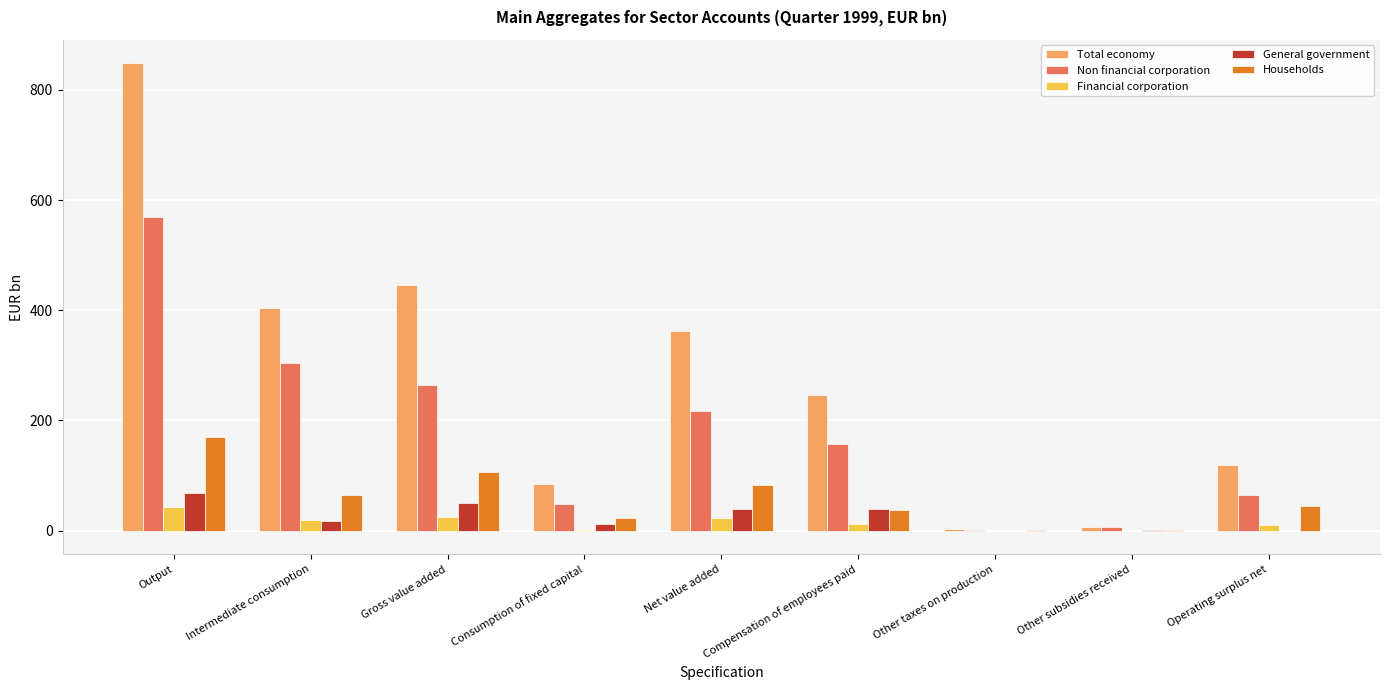

What is the total value across all series at Intermediate consumption?

806.5